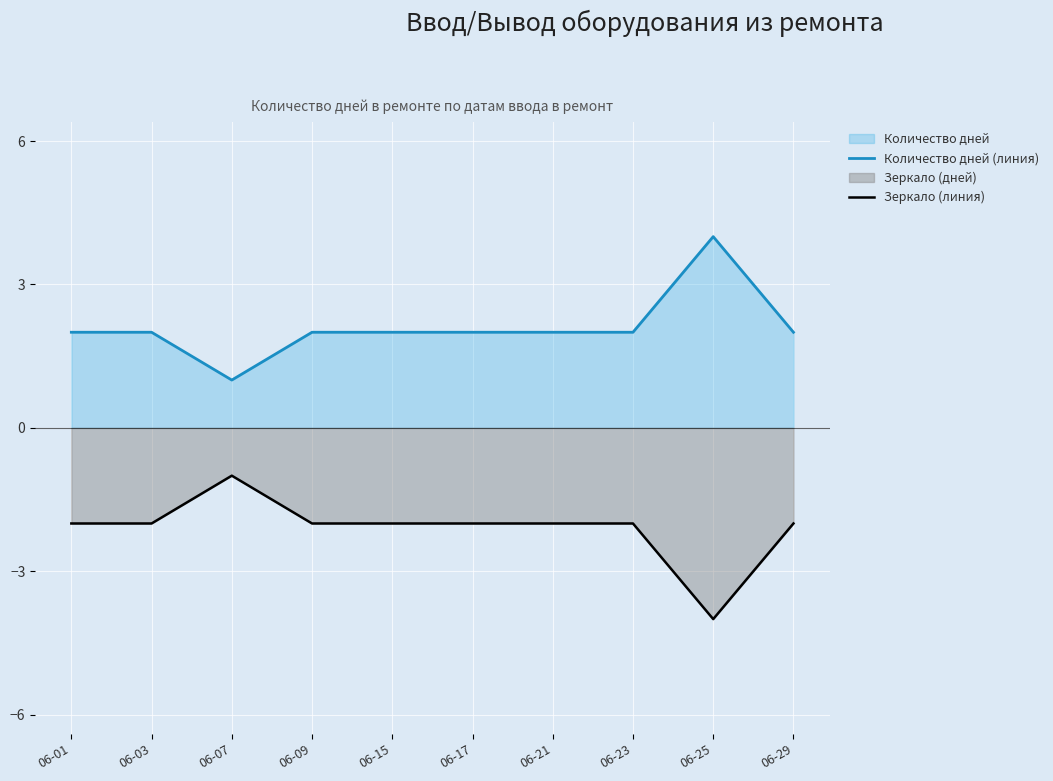

What is the sum of all Количество дней (линия) values?

21